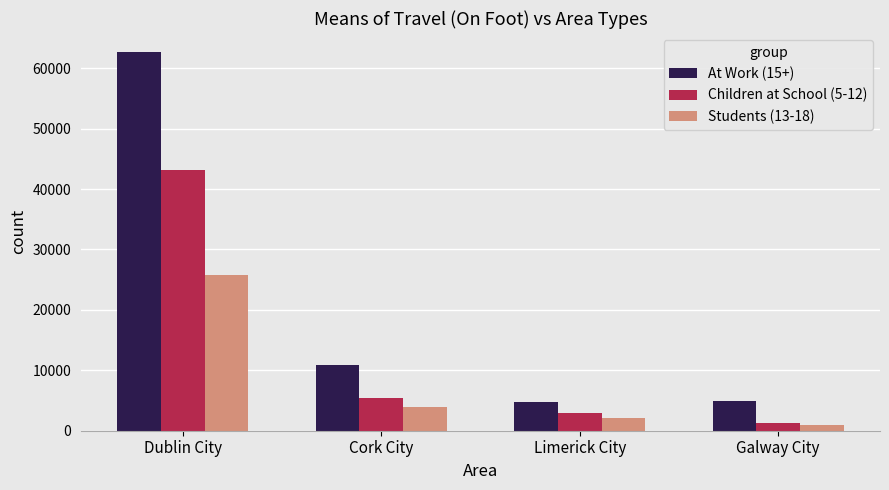

At which category does the chart reach its peak across all series?

Dublin City